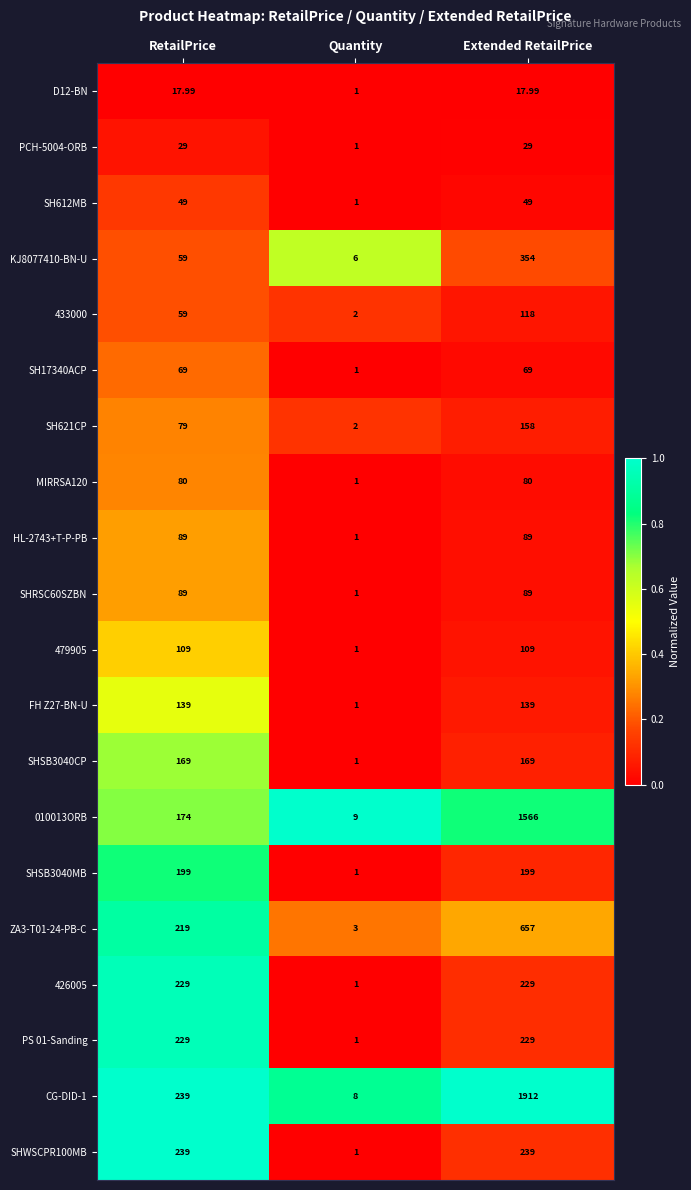

Which series has the largest total across all categories?

CG-DID-1